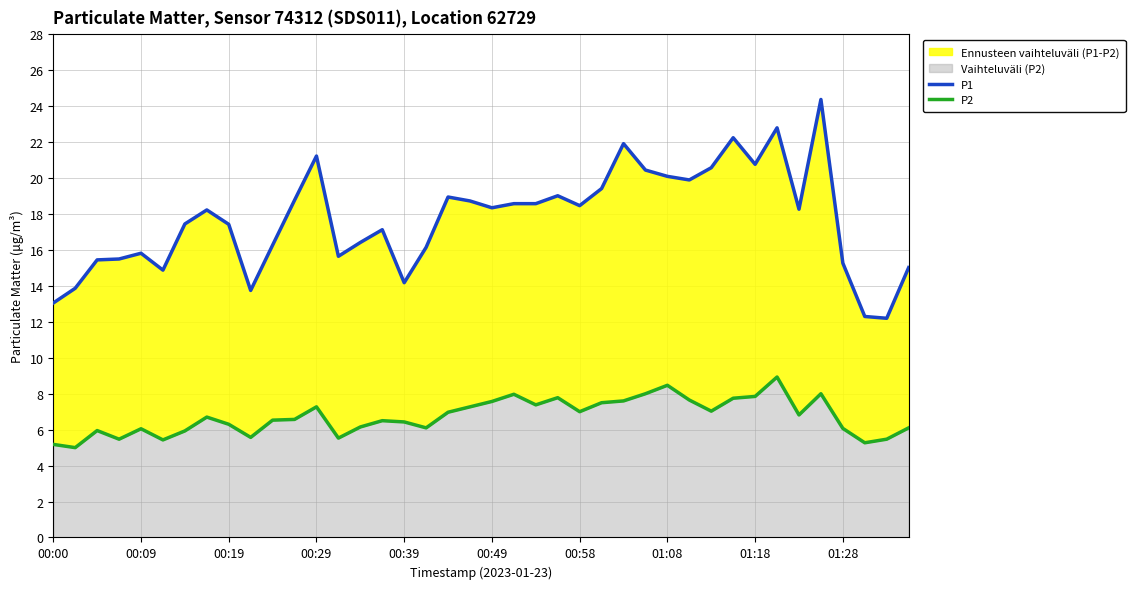

In P2, how many points are lower than both neighbors (excluding endpoints)?

11